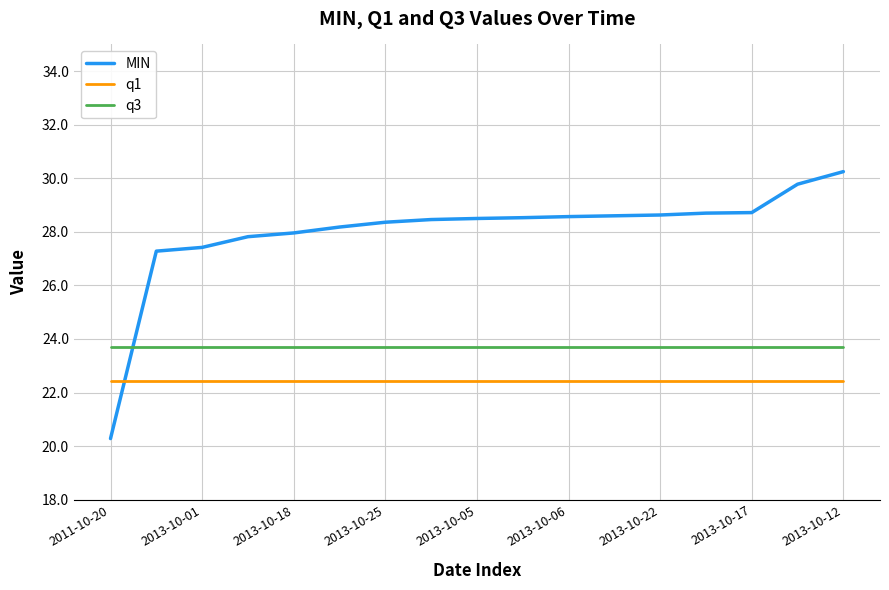

What is the minimum value shown in the chart?

20.3